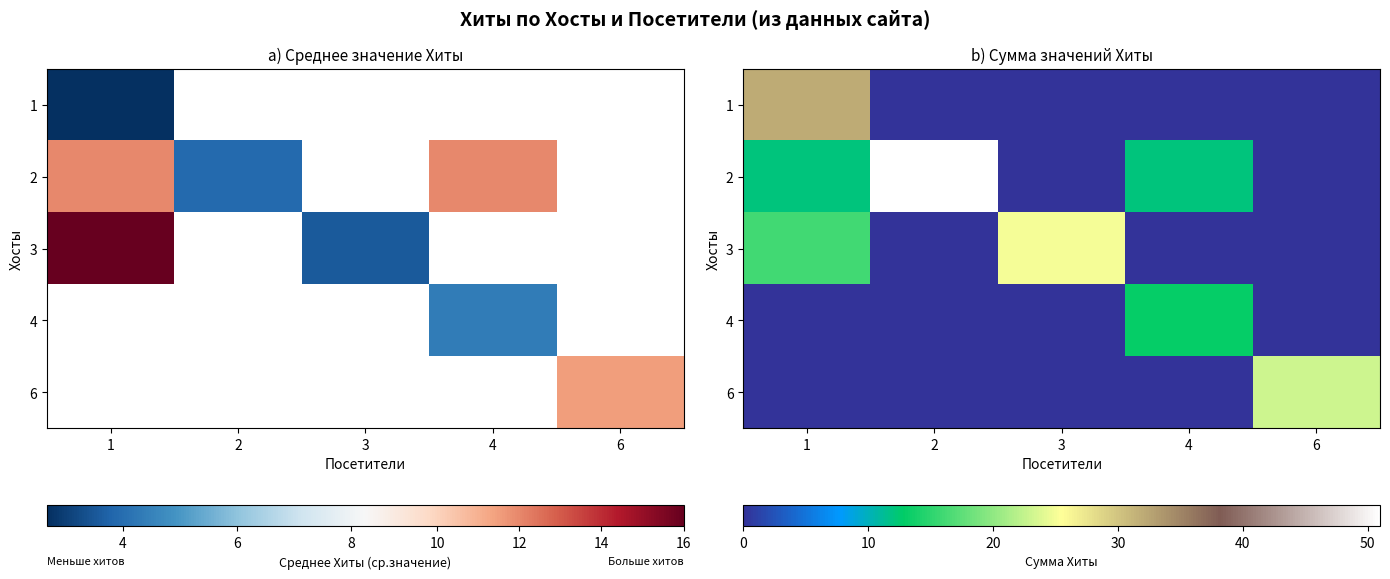

Is the value of 3 at 1 greater than the value of 2 at 1?

Yes